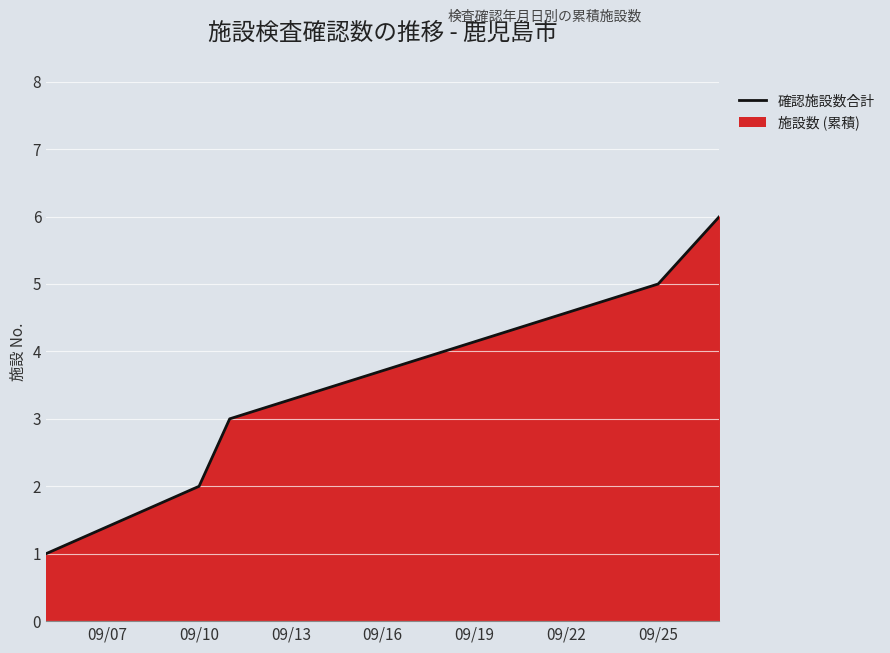

True or false: the data shows 2 at 09/25.

False